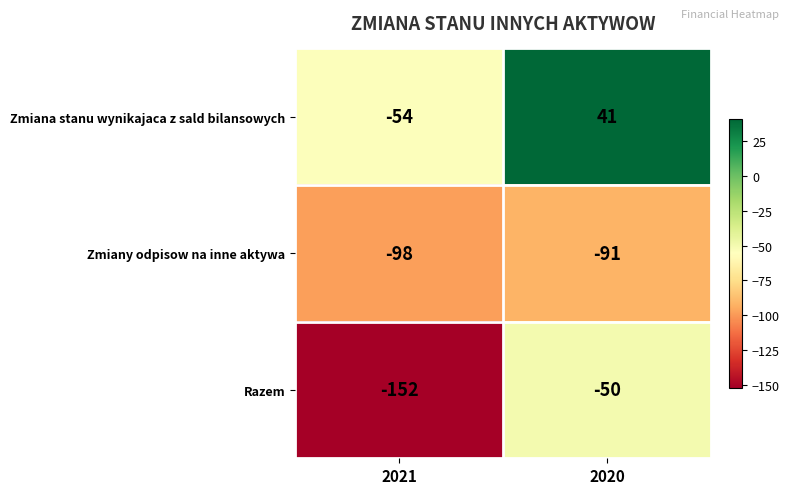

How many series are shown in this chart?

3